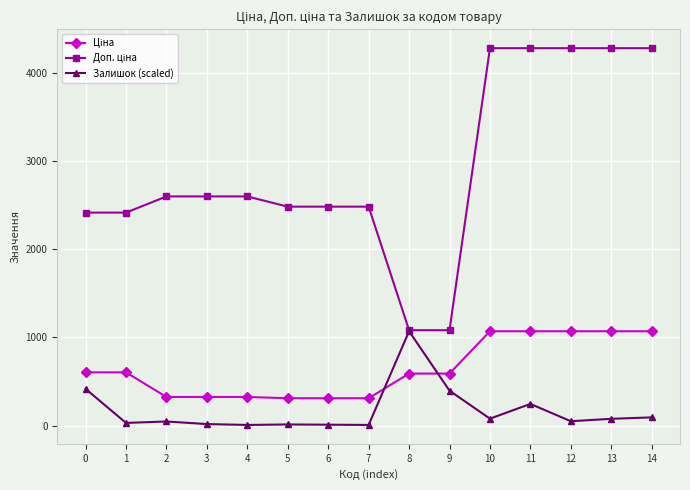

What is the value of the Залишок (scaled) point at the 9th from the left?

1069.8